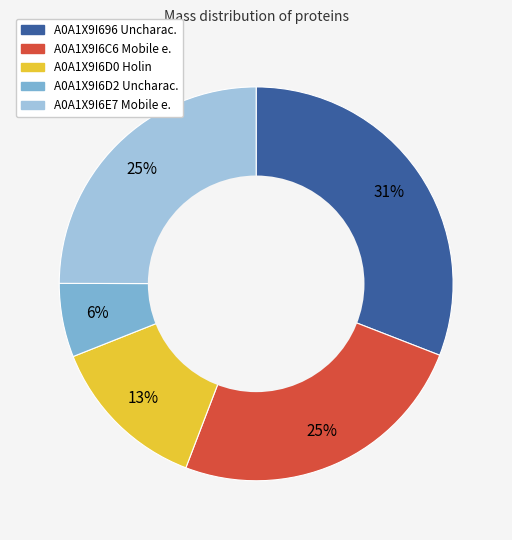

Is there any slice that represents more than half of the pie?

No